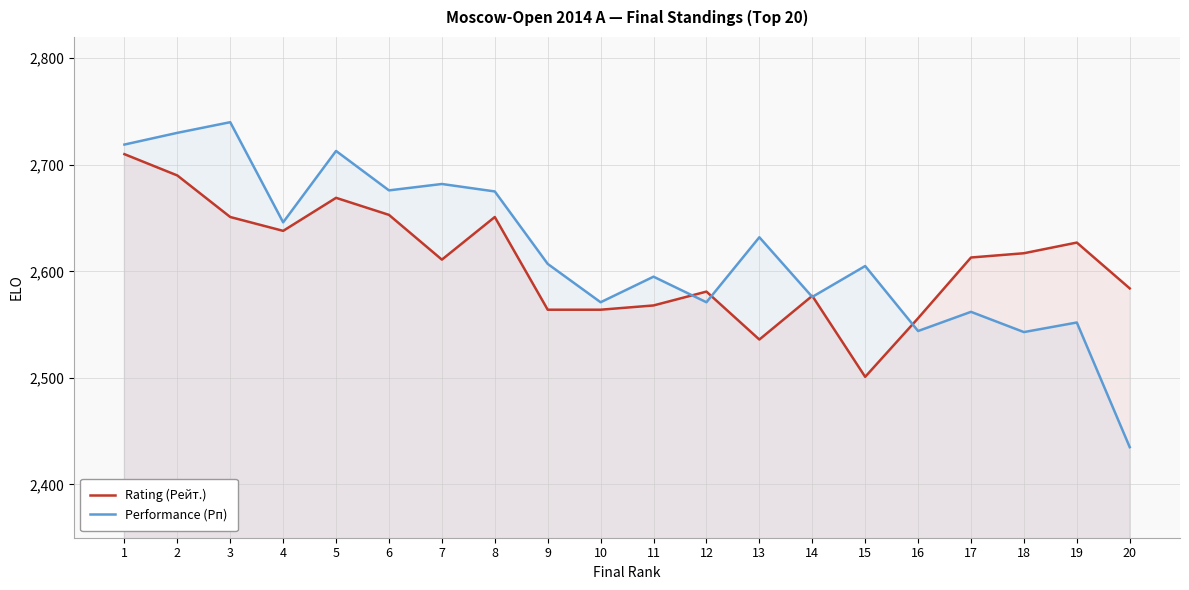

Reading left to right, extract all data points from this chart.

Rating (Рейт.): 1=2710	2=2690	3=2651	4=2638	5=2669	6=2653	7=2611	8=2651	9=2564	10=2564	11=2568	12=2581	13=2536	14=2577	15=2501	16=2556	17=2613	18=2617	19=2627	20=2584
Performance (Рп): 1=2719	2=2730	3=2740	4=2646	5=2713	6=2676	7=2682	8=2675	9=2607	10=2571	11=2595	12=2571	13=2632	14=2576	15=2605	16=2544	17=2562	18=2543	19=2552	20=2435